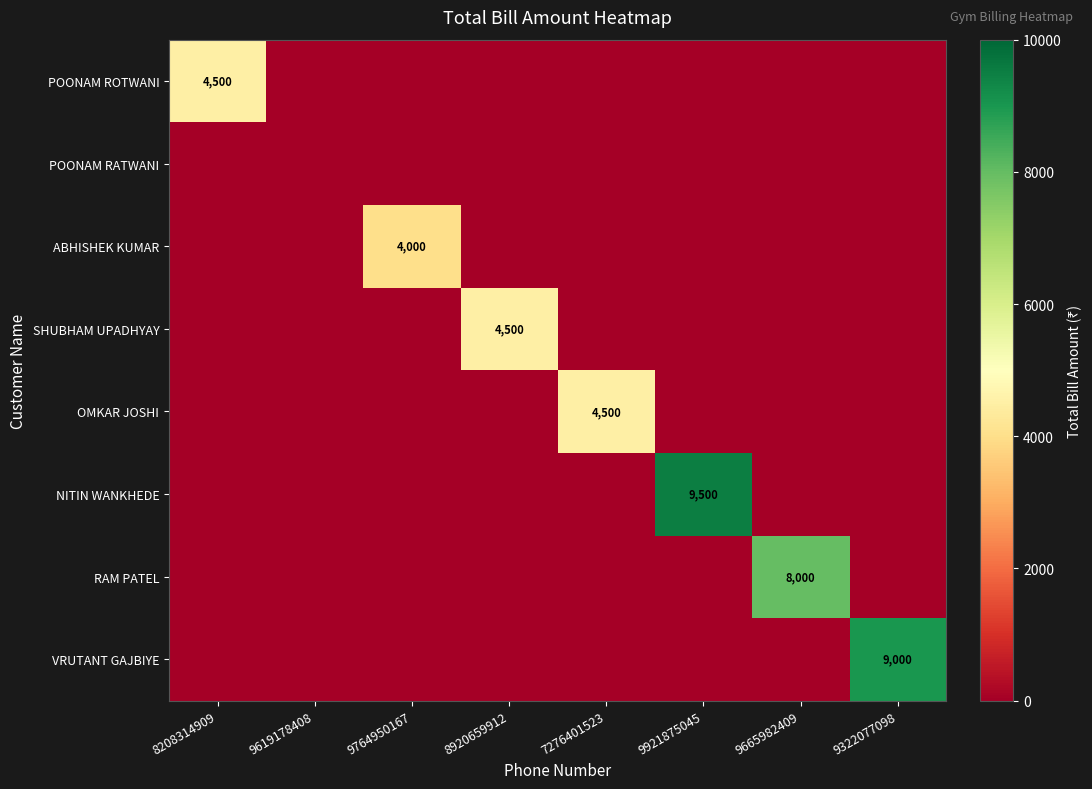

The value of OMKAR JOSHI at 9921875045 is 0. True or false?

True